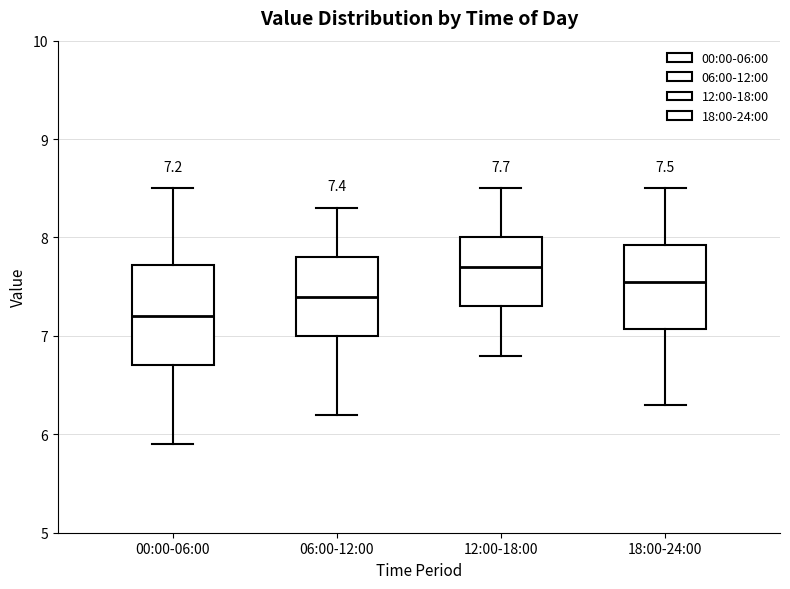

Which box has the lowest median line?

00:00-06:00